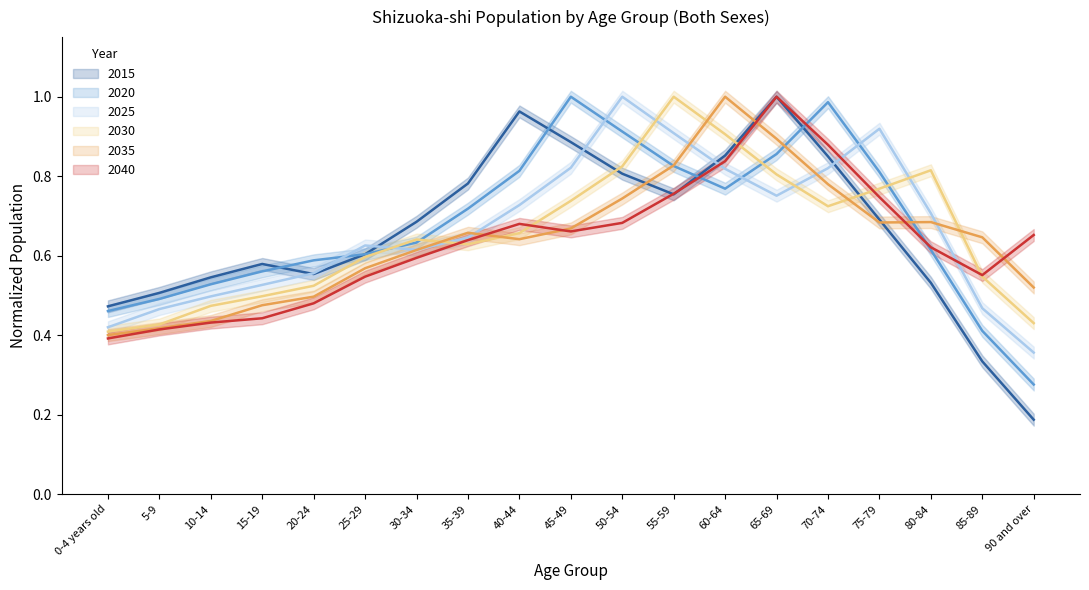

What are all the series names shown in the legend?

2015, 2020, 2025, 2030, 2035, 2040